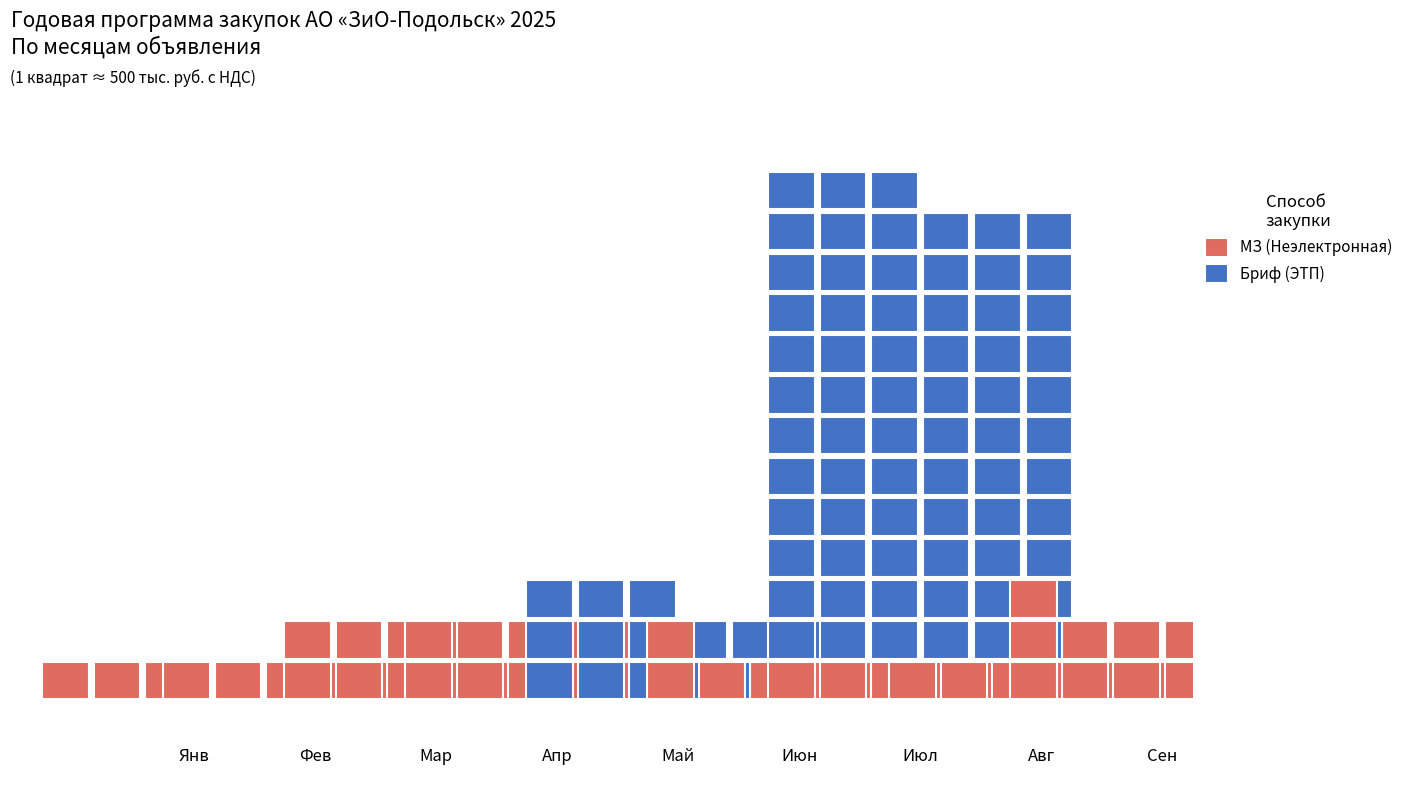

What is the value of the Планируемая цена (тыс. руб.) bar at the 5th from the left?

1807.9